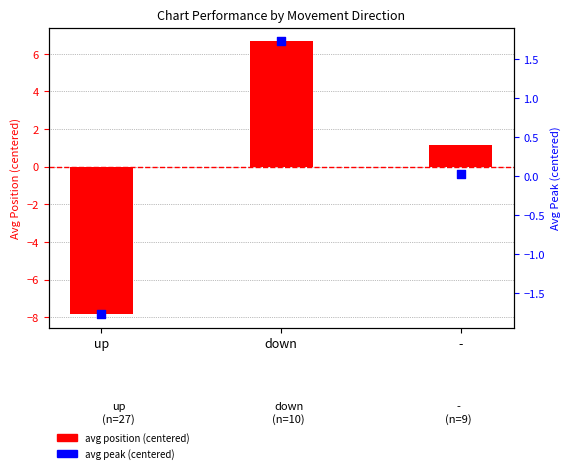

What are all the series names shown in the legend?

avg position (centered), avg peak (centered)